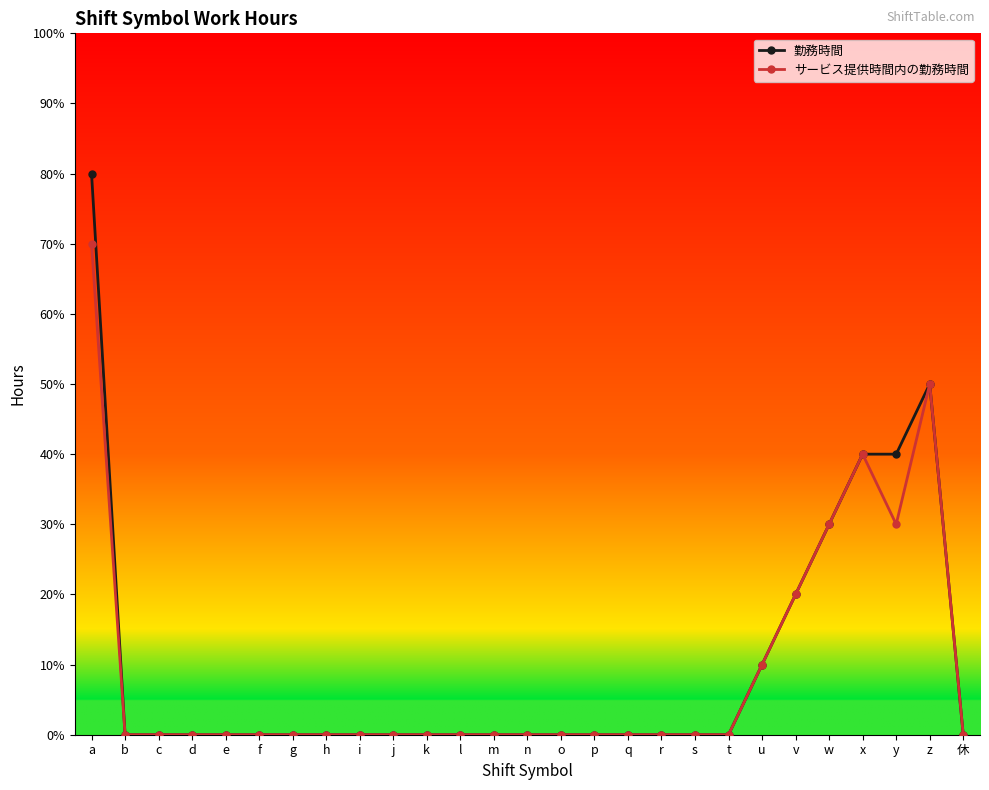

Is it true that サービス提供時間内の勤務時間 equals 3 at w?

True